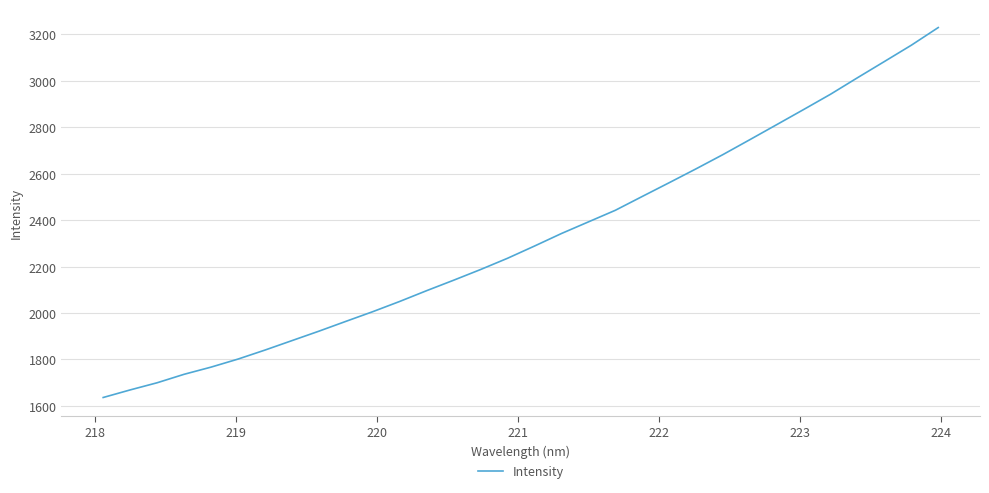

What is the smallest value displayed?

1636.2